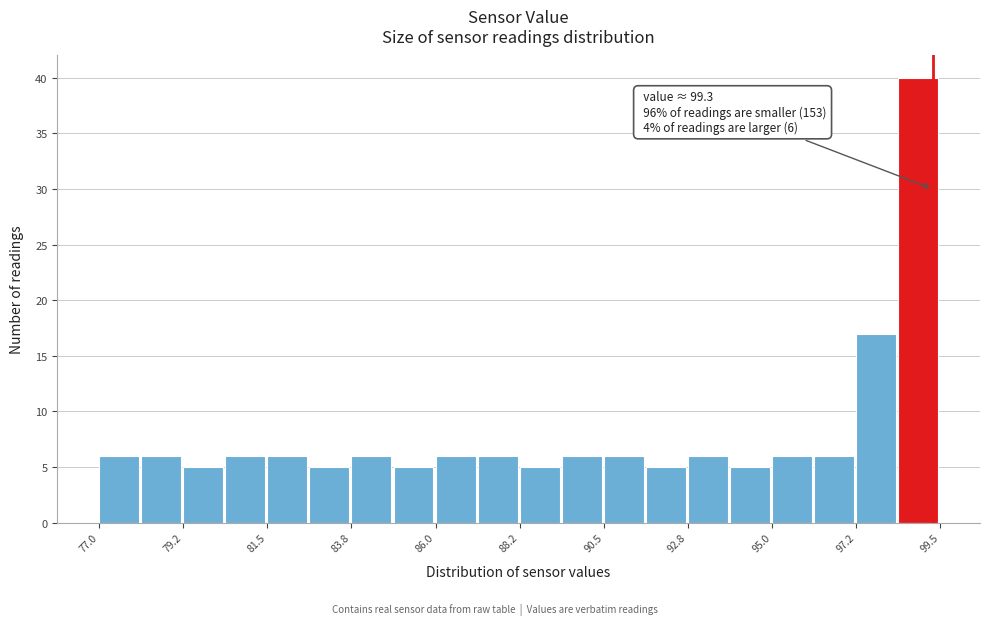

Around what value on the x-axis is the tallest bar? Give the approximate position of its centre, as read against the axis.

99.0